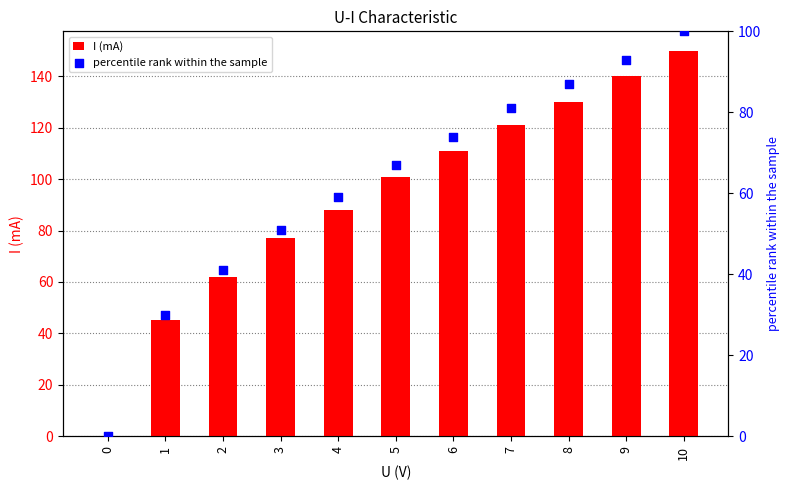

At which category is the sum across all series the highest?

10